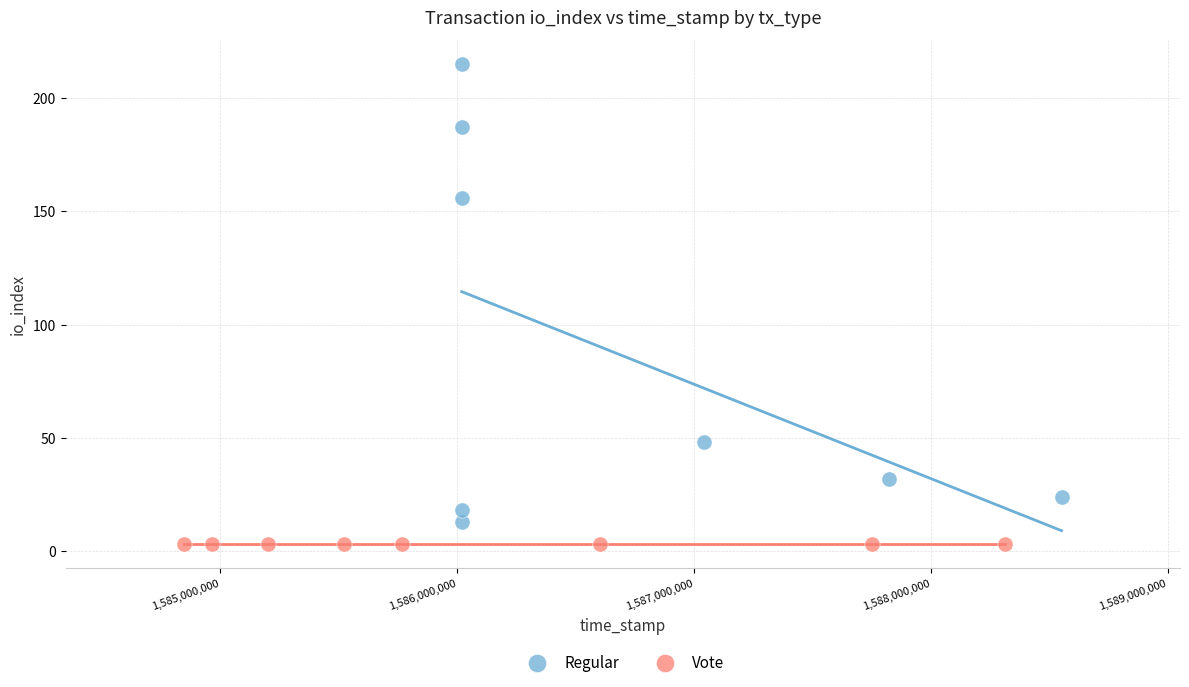

Which series contains the highest Y value?

Regular